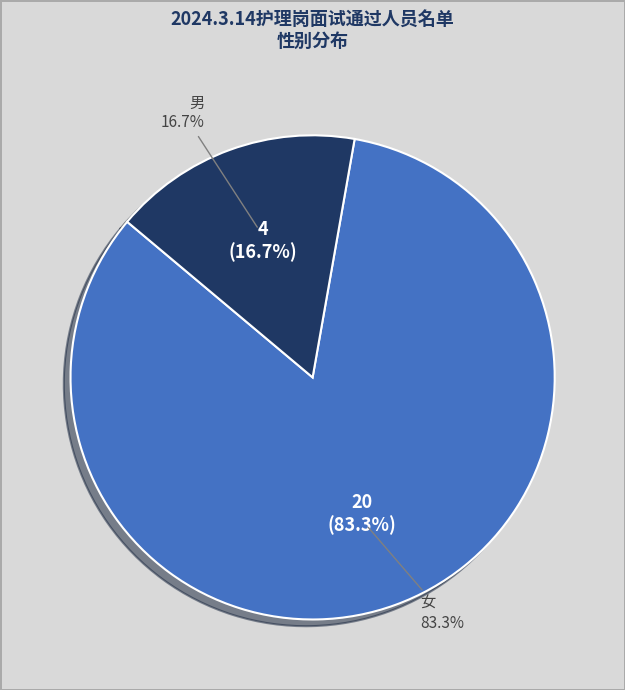

Rank the categories by value from highest to lowest.

女, 男